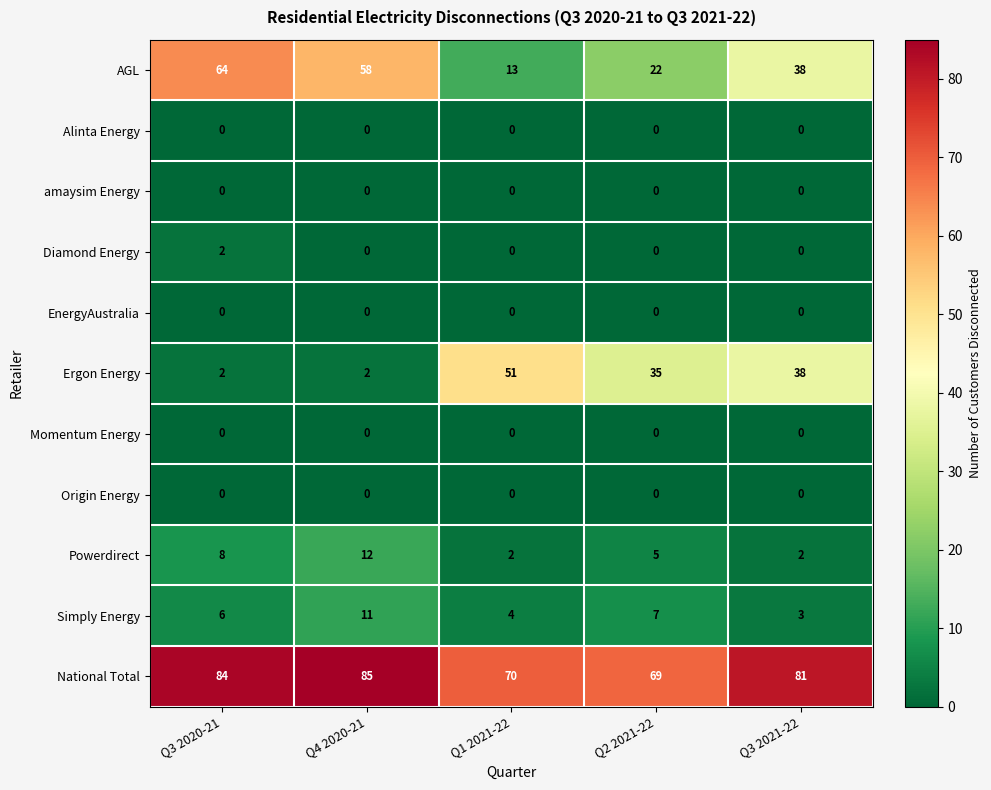

At which label does AGL first exceed 38?

Q3 2020-21